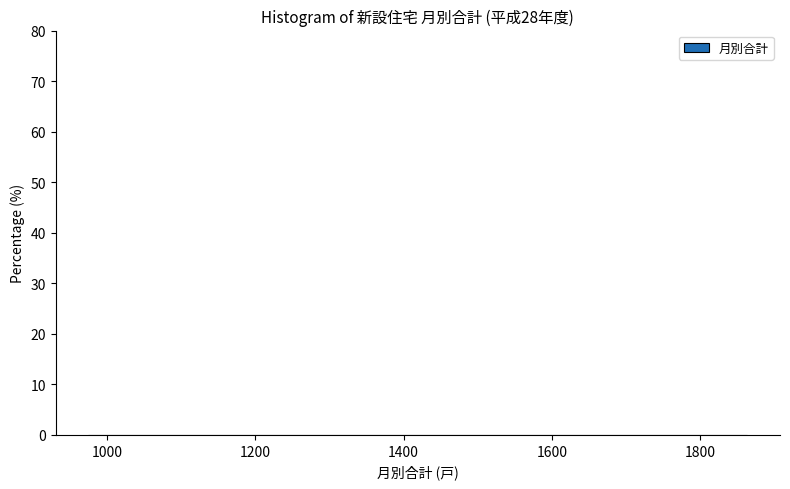

Reading left to right, transcribe this chart: for each bar, give the range it covers on the x-axis and its height. Neither the bar edges nor the heights are printed on the chart, so give them approximately, as read against the axes.

980 to 1060: under 1
1060 to 1160: under 1
1160 to 1240: under 1
1240 to 1340: 0
1340 to 1420: under 1
1420 to 1500: under 1
1500 to 1600: under 1
1600 to 1680: under 1
1680 to 1780: under 1
1780 to 1860: under 1